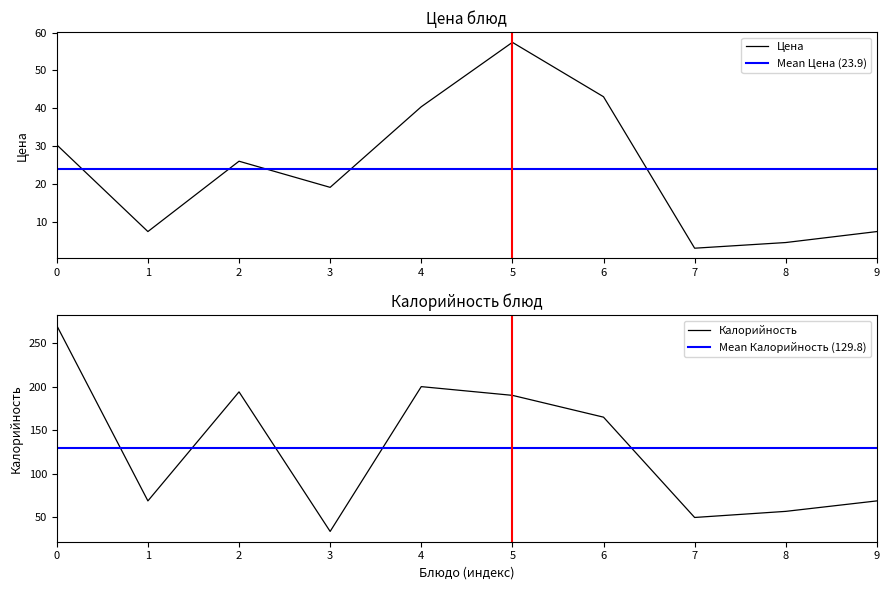

The Цена series shows 6.5 at 2. True or false?

False